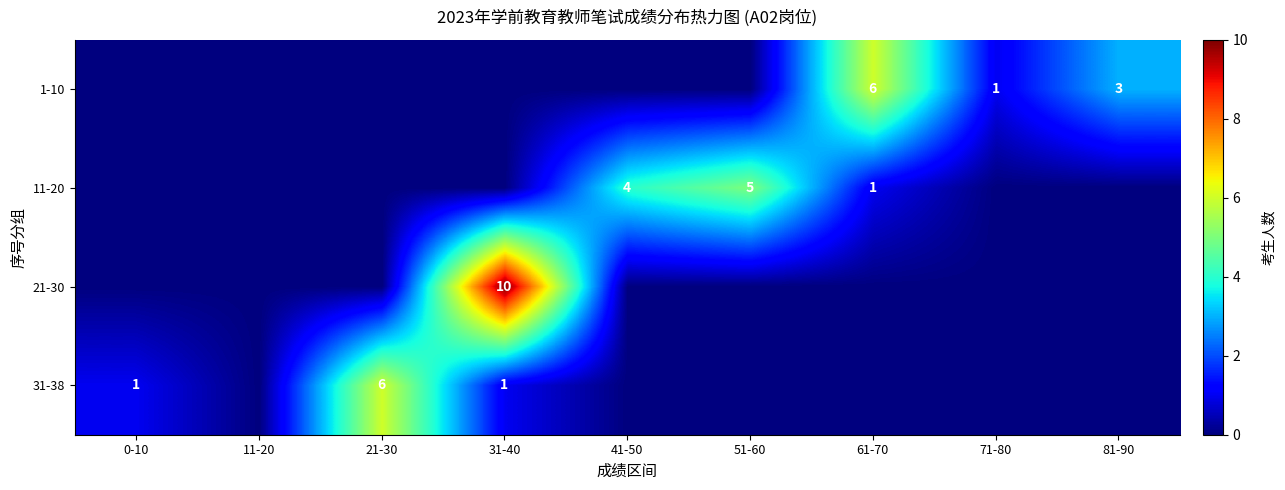

What is the total value across all series at 81-90?

3